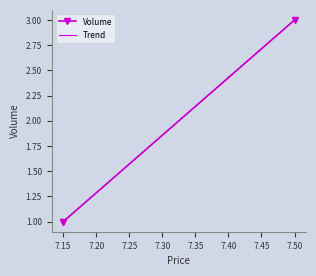

Which label corresponds to the largest value in the chart?

7.5